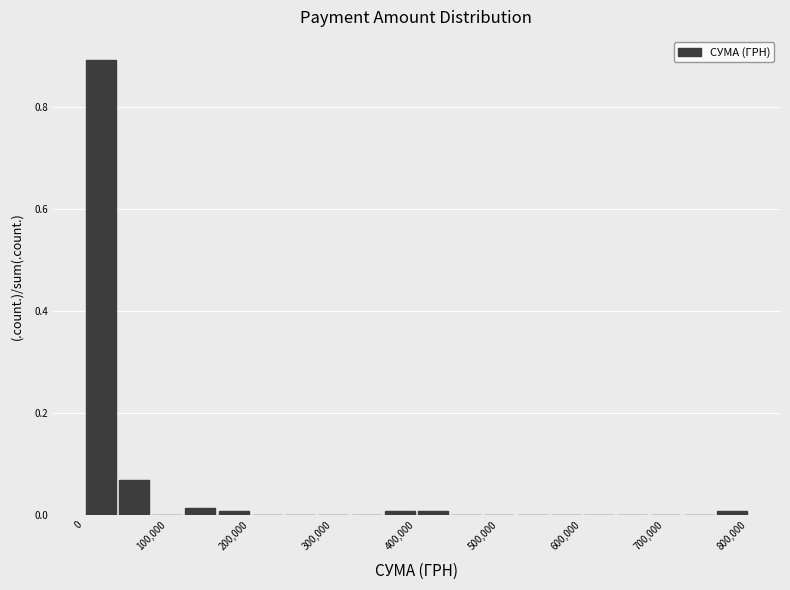

Which range on the x-axis has the tallest bar?

0 to 40000